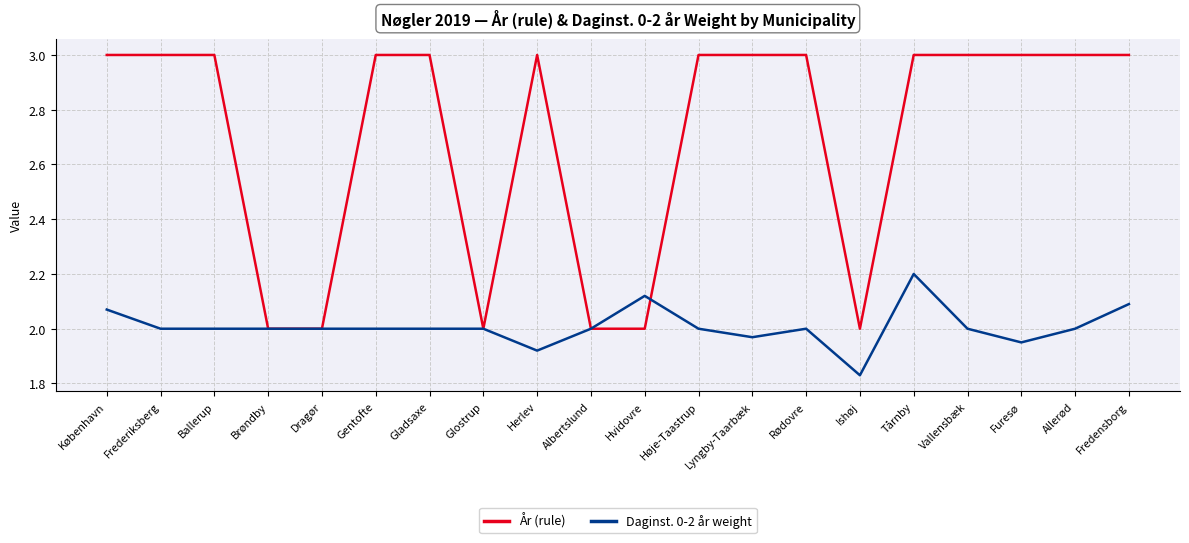

Rank the series by their maximum value, from highest to lowest.

År (rule), Daginst. 0-2 år weight